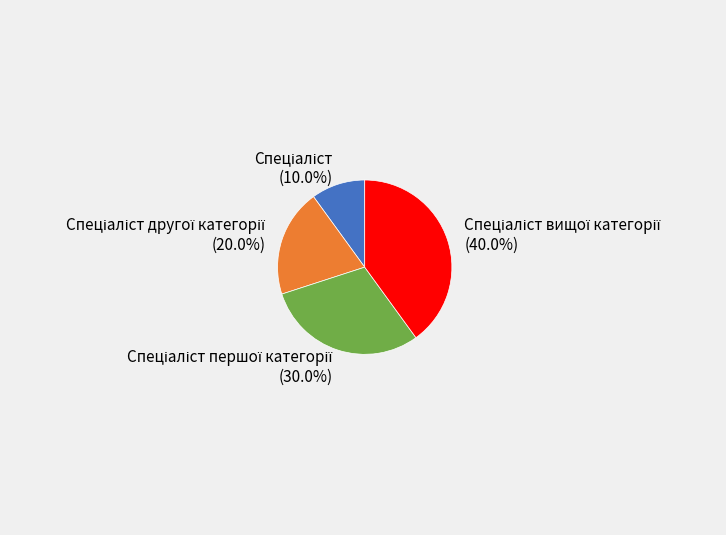

Does any single category account for the majority?

No